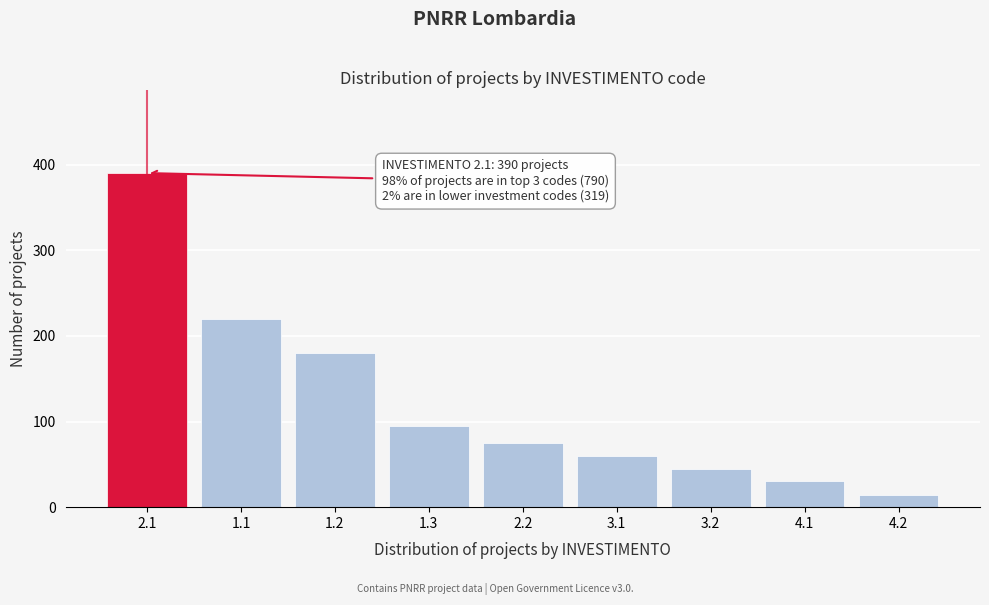

Reading right to left, extract all data points from this chart.

14	30	45	60	75	95	180	220	390